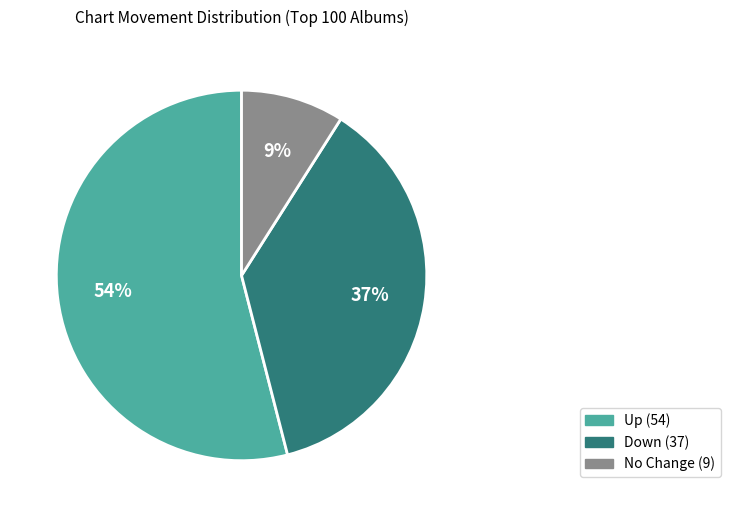

Does any single category account for the majority?

Yes